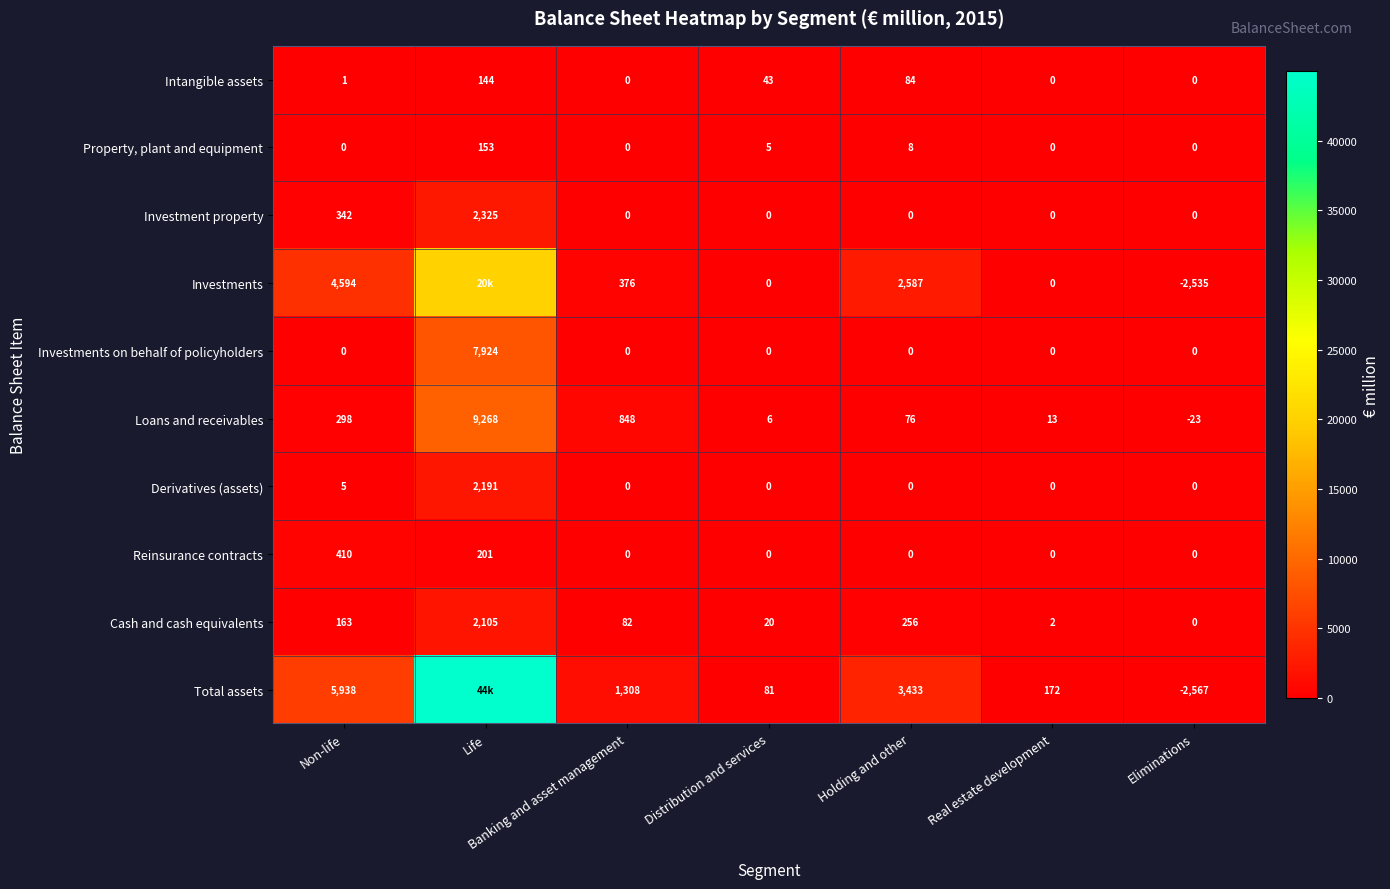

Which category has the lowest value across all series?

Banking and asset management